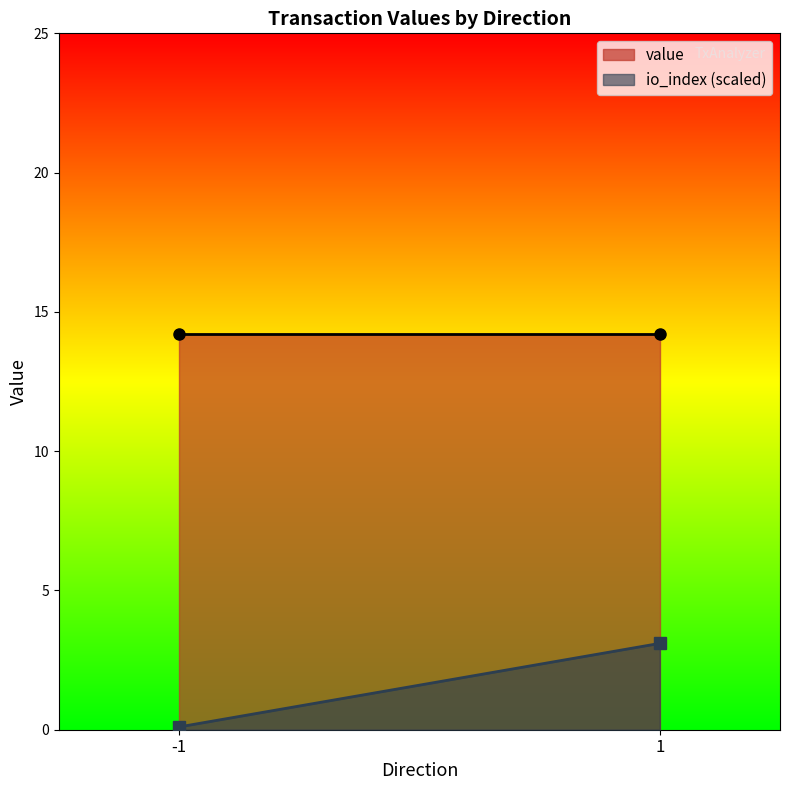

What is the difference between the maximum and minimum values in the io_index (scaled) series?

3.0